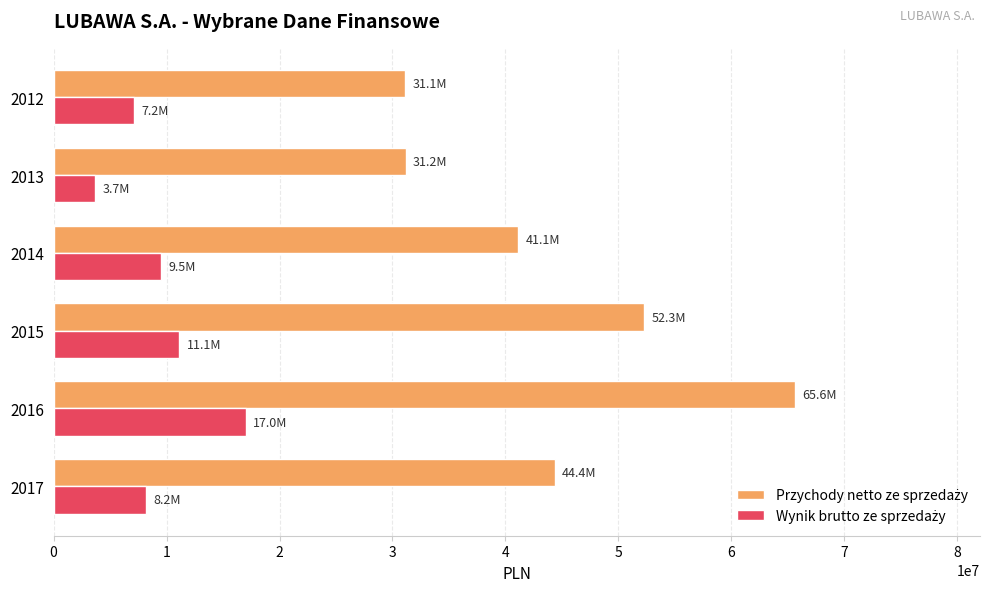

What is the total value across all series at 2015?

63402279.6